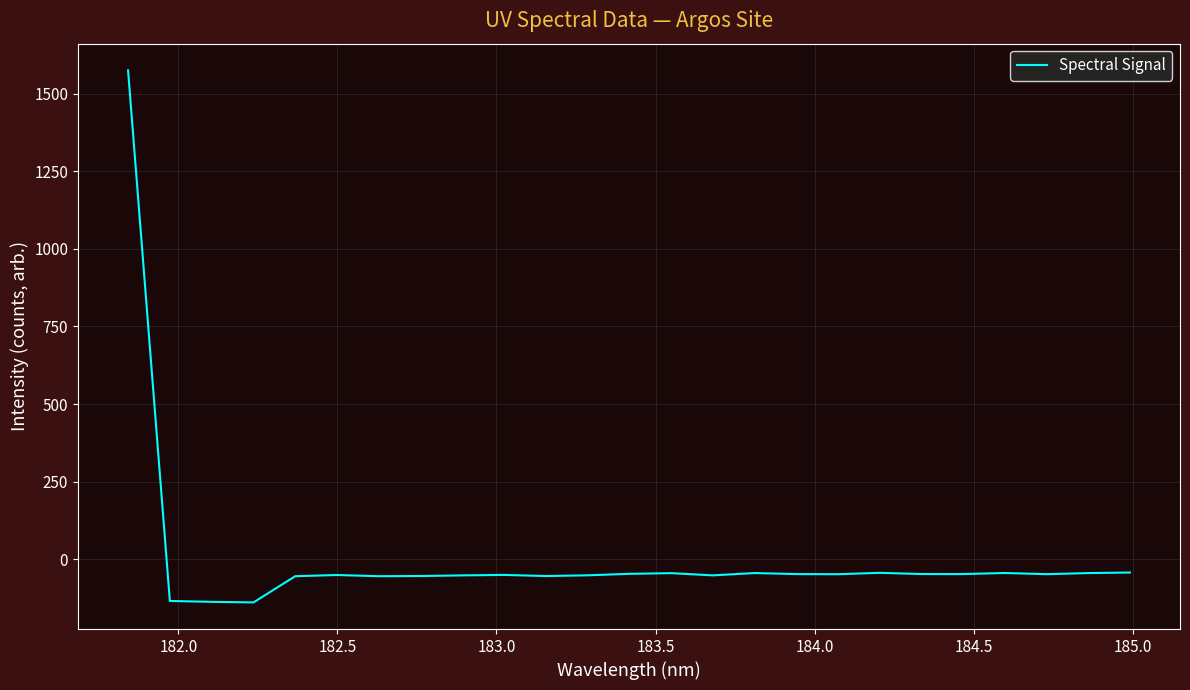

How many lines are shown in the chart?

1